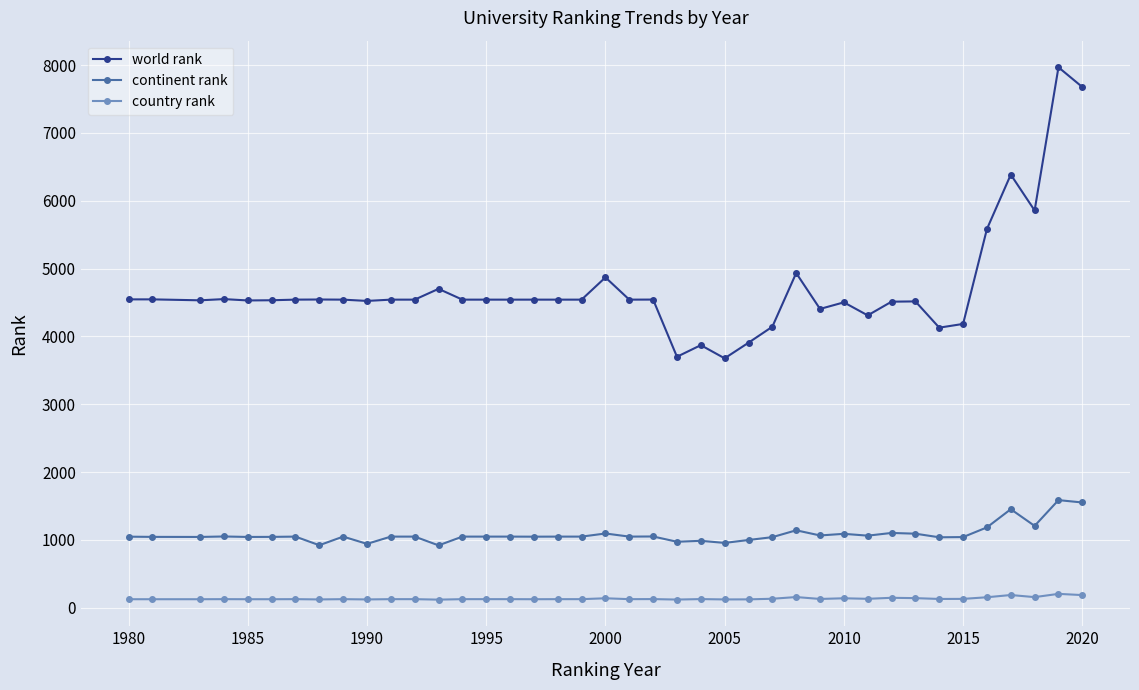

Which series has the largest total across all categories?

world rank